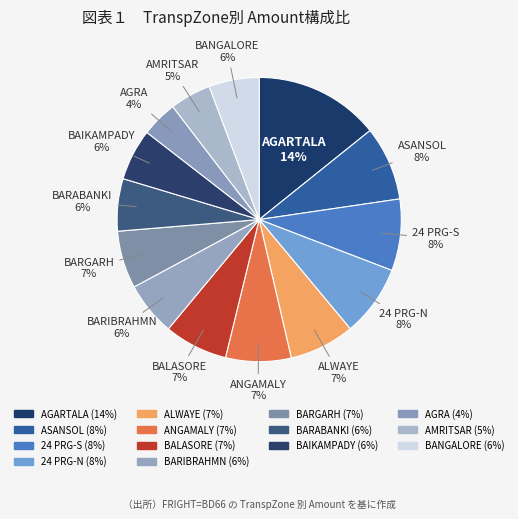

The 24 PRG-S slice represents 8% of the pie. True or false?

True